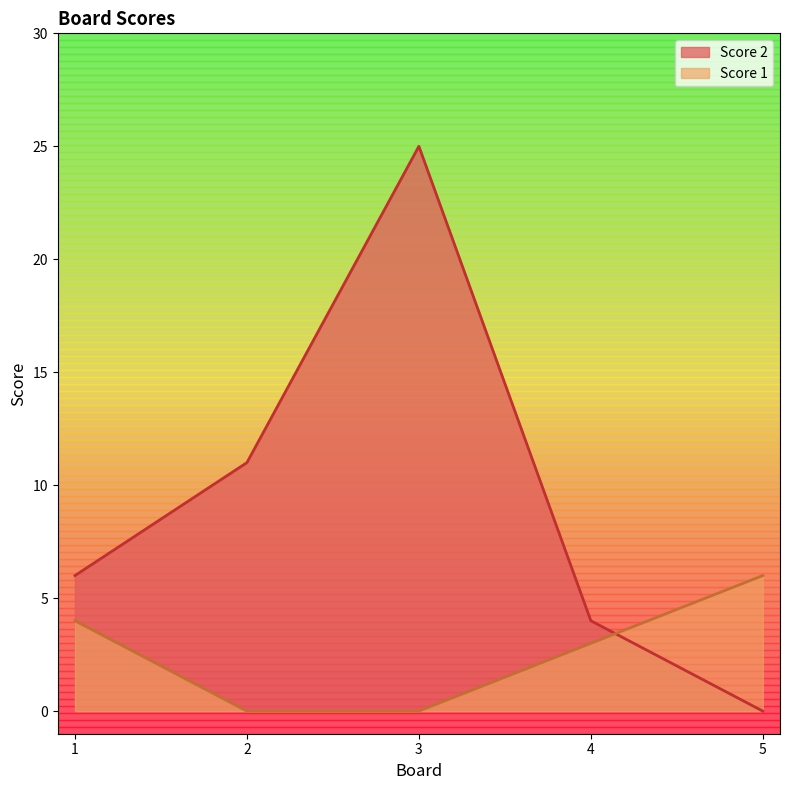

The Score 1 series shows 5 at 4. True or false?

False